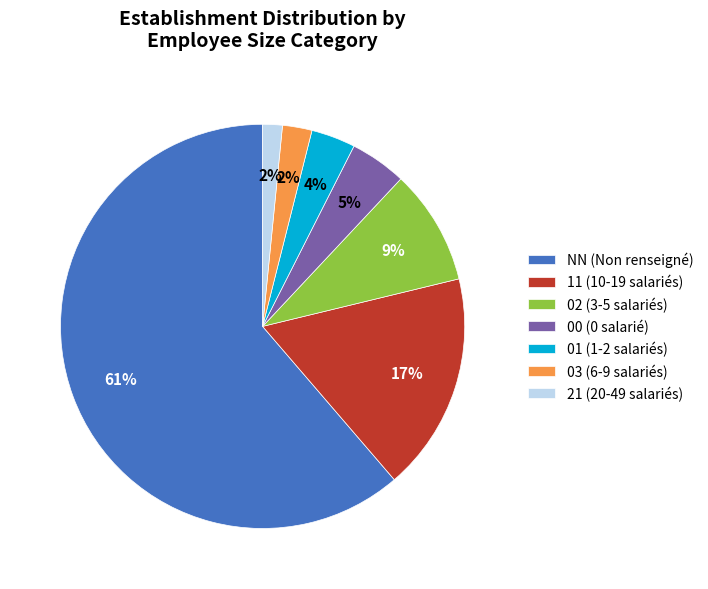

Is it true that 03 is 2% of the pie?

True